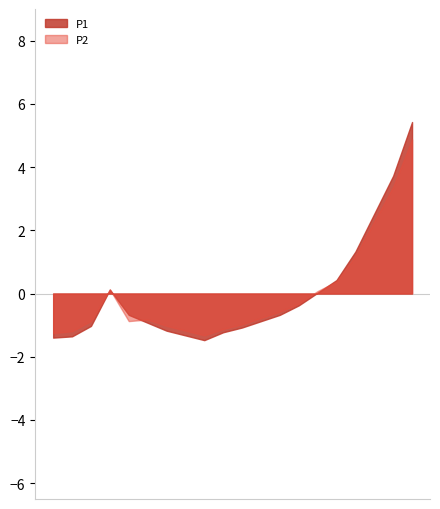

Rank the series by their maximum value, from lowest to highest.

P2, P1